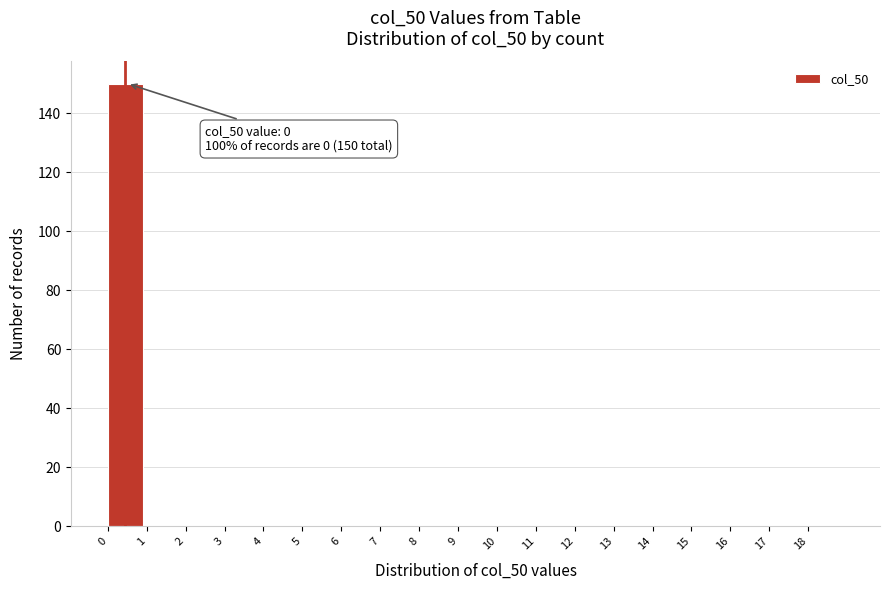

Over which range of the x-axis is the bar tallest?

0 to 1